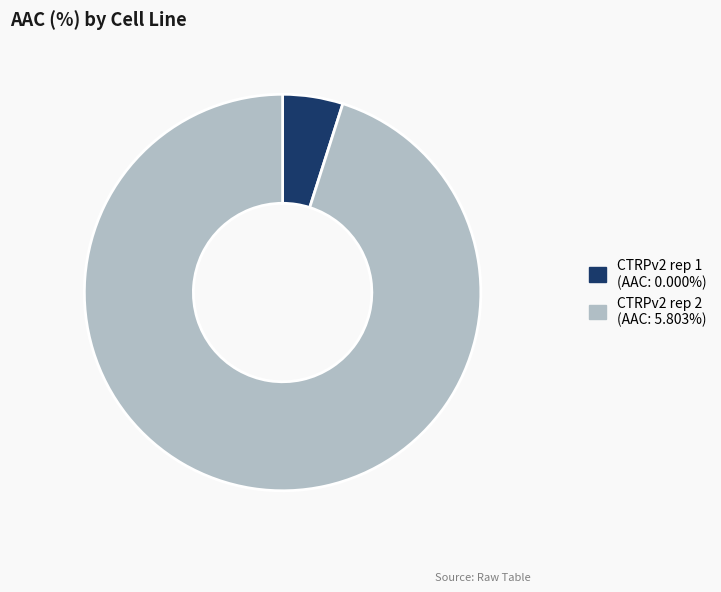

Is CTRPv2 rep 2 the majority of the pie?

Yes